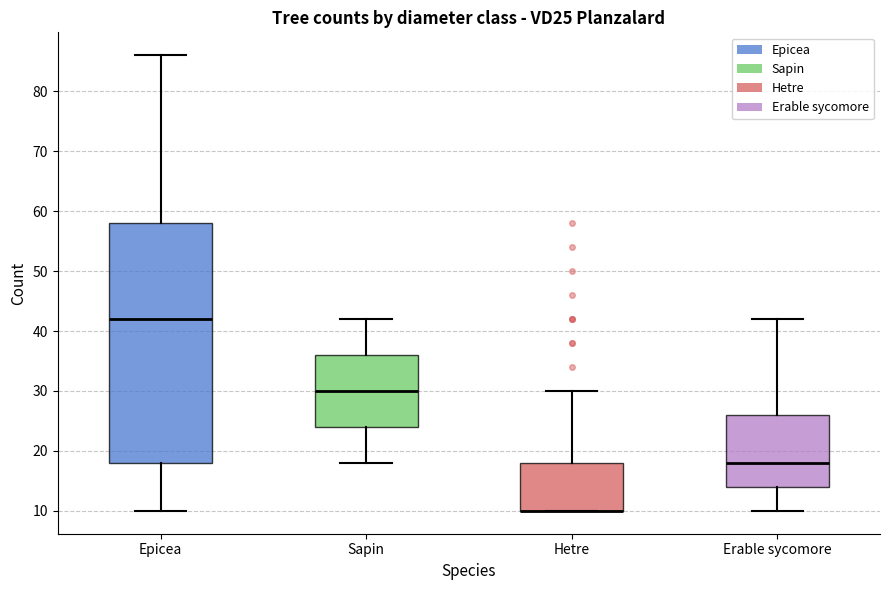

Reading left to right, read every box against the y-axis: the position of its median line, the range the box covers, and the ends of its whiskers. The values are not printed on the chart, so give them approximately, as read against the axis.

Epicea: median 42, box 18 to 58, whiskers 10 to 86
Sapin: median 30, box 24 to 36, whiskers 18 to 42
Hetre: median 10 (drawn on the box's lower edge), box 10 to 18, whiskers 10 to 30
Erable sycomore: median 18, box 14 to 26, whiskers 10 to 42